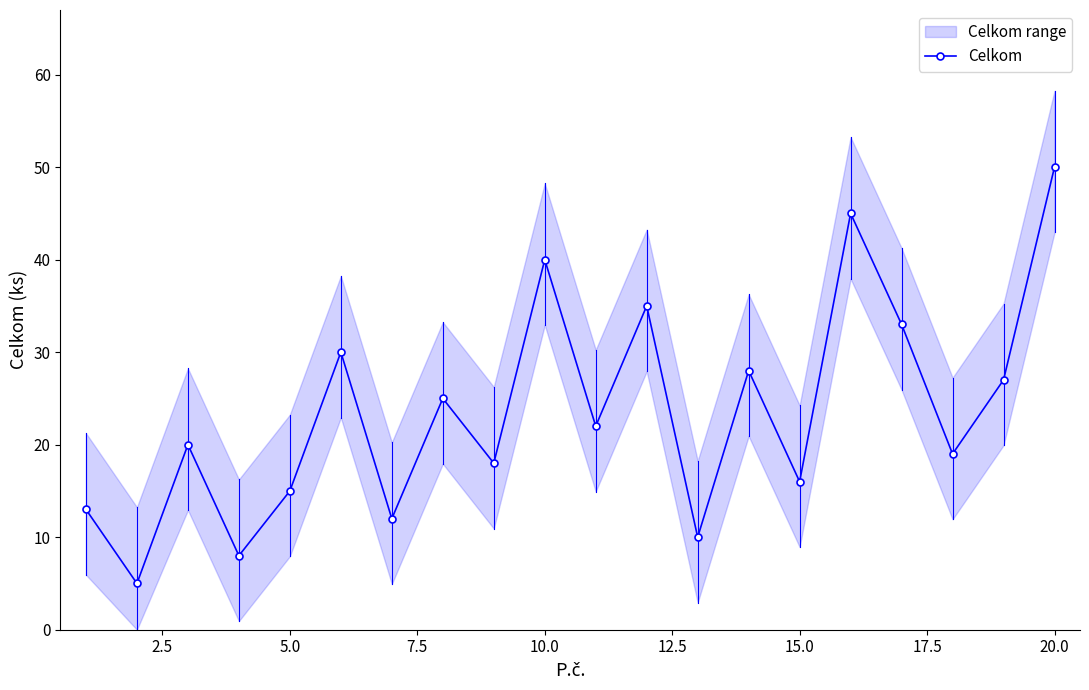

Reading left to right, extract all data points from this chart.

13	5	20	8	15	30	12	25	18	40	22	35	10	28	16	45	33	19	27	50